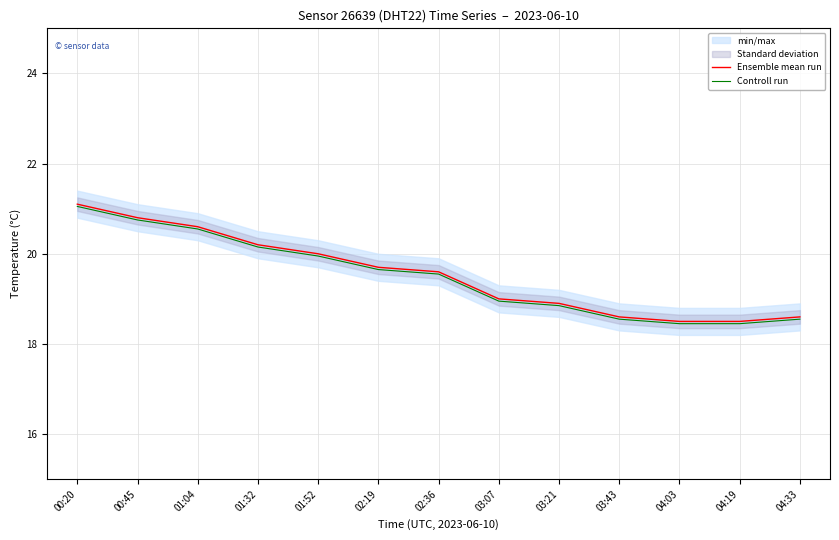

Between 03:21 and 04:33, which series saw the biggest shift?

Ensemble mean run